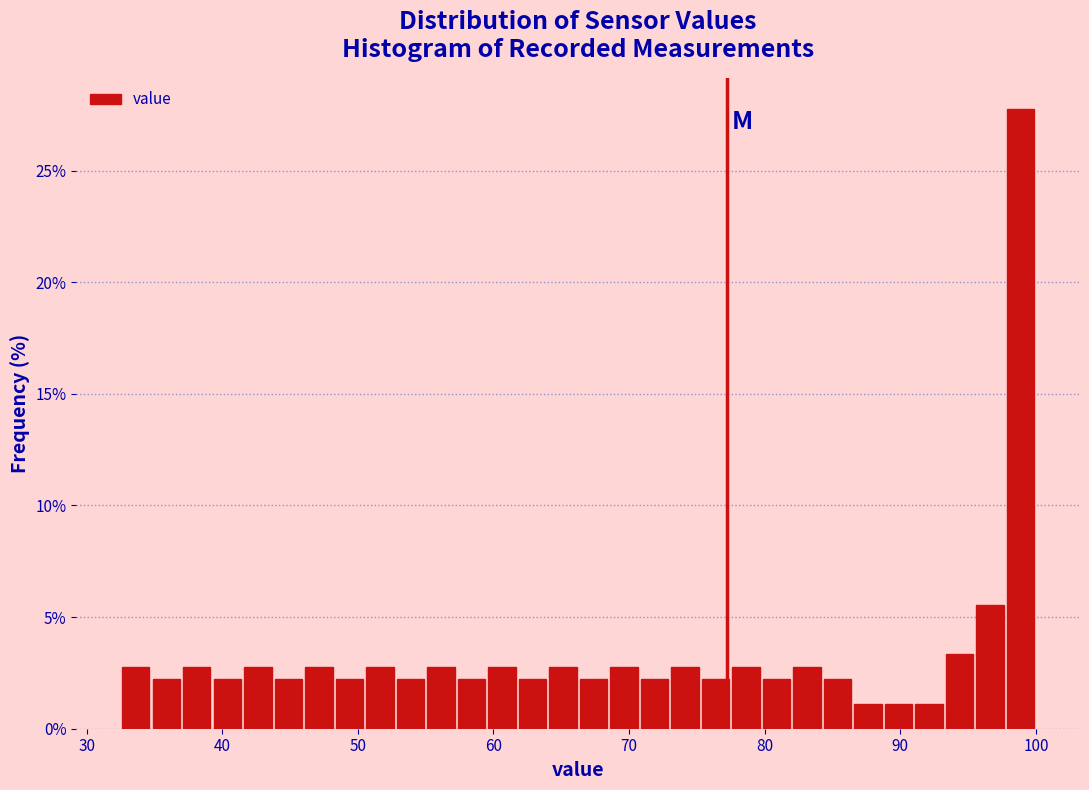

Around what value on the x-axis is the tallest bar? Give the approximate position of its centre, as read against the axis.

99